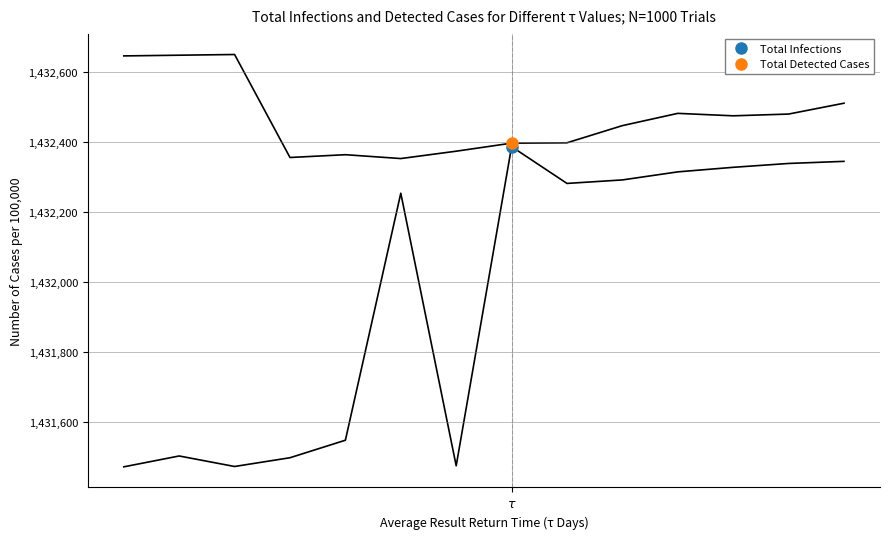

List the series in order of their overall mean, lowest first.

Total Infections, Total Detected Cases